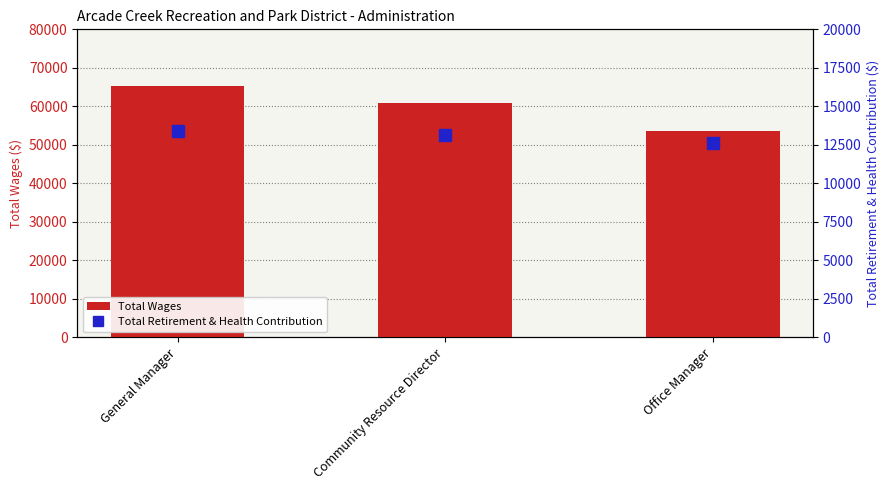

True or false: Total Retirement & Health Contribution has a value of 22985 at General Manager.

False